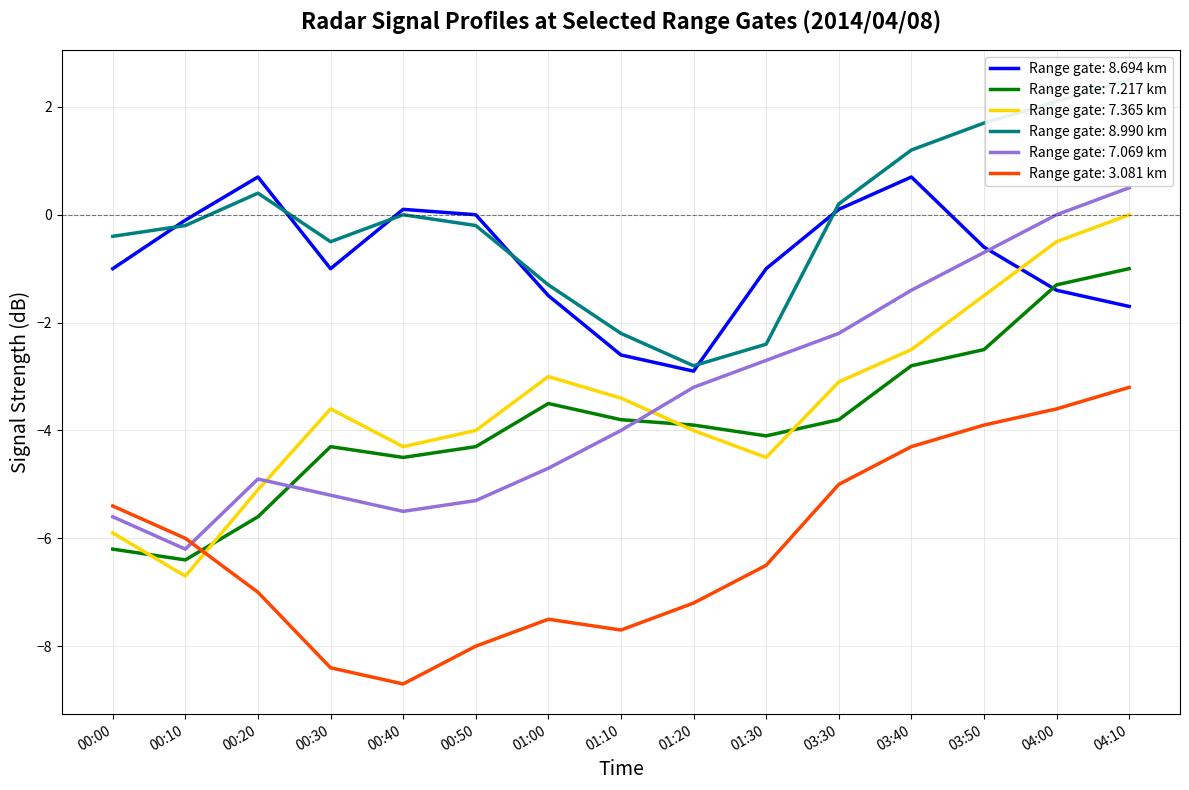

What is the label of the 15th point from the left?

04:10